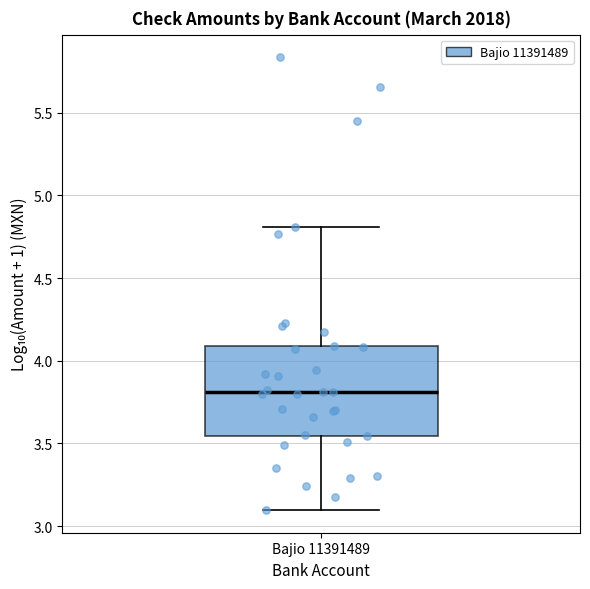

Read this box plot against the y-axis: the position of the median line, the range covered by the box, and the ends of both whiskers. The values are not printed on the chart, so give them approximately, as read against the axis.

median 3.80, box 3.55 to 4.10, whiskers 3.10 to 4.80